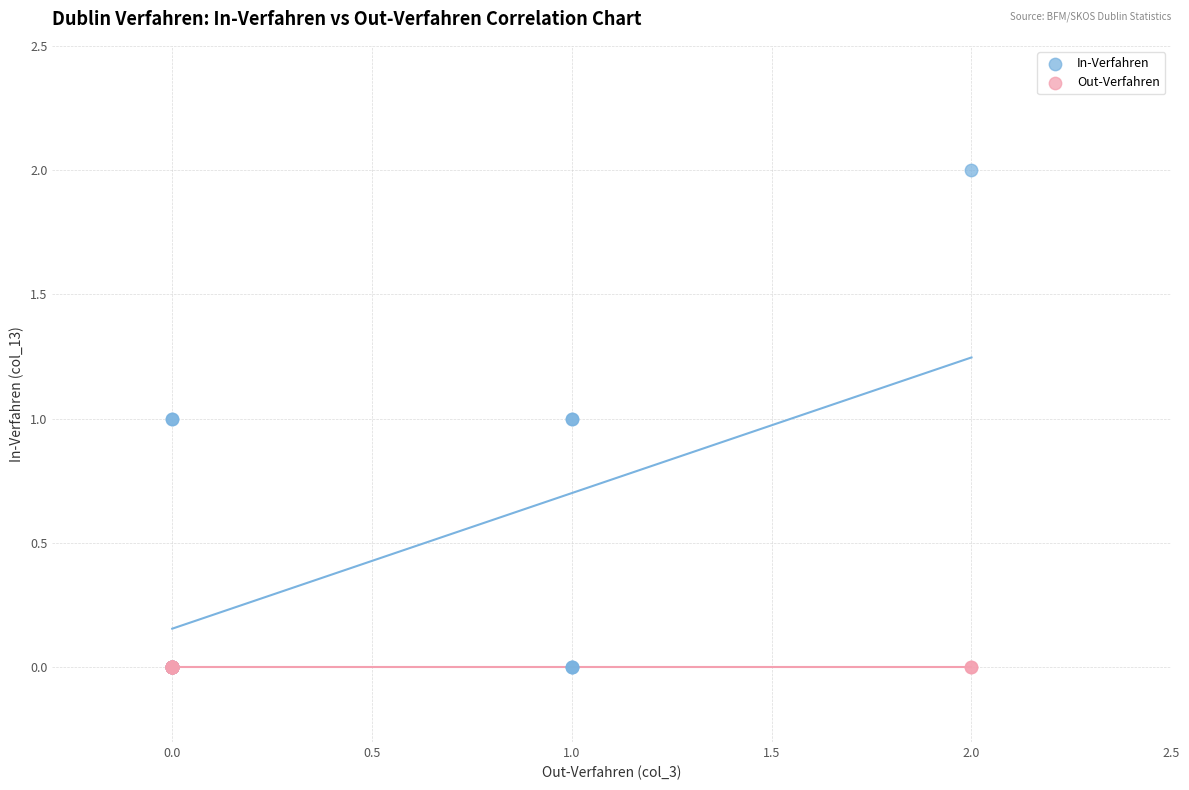

Which series reaches the maximum Y coordinate?

In-Verfahren